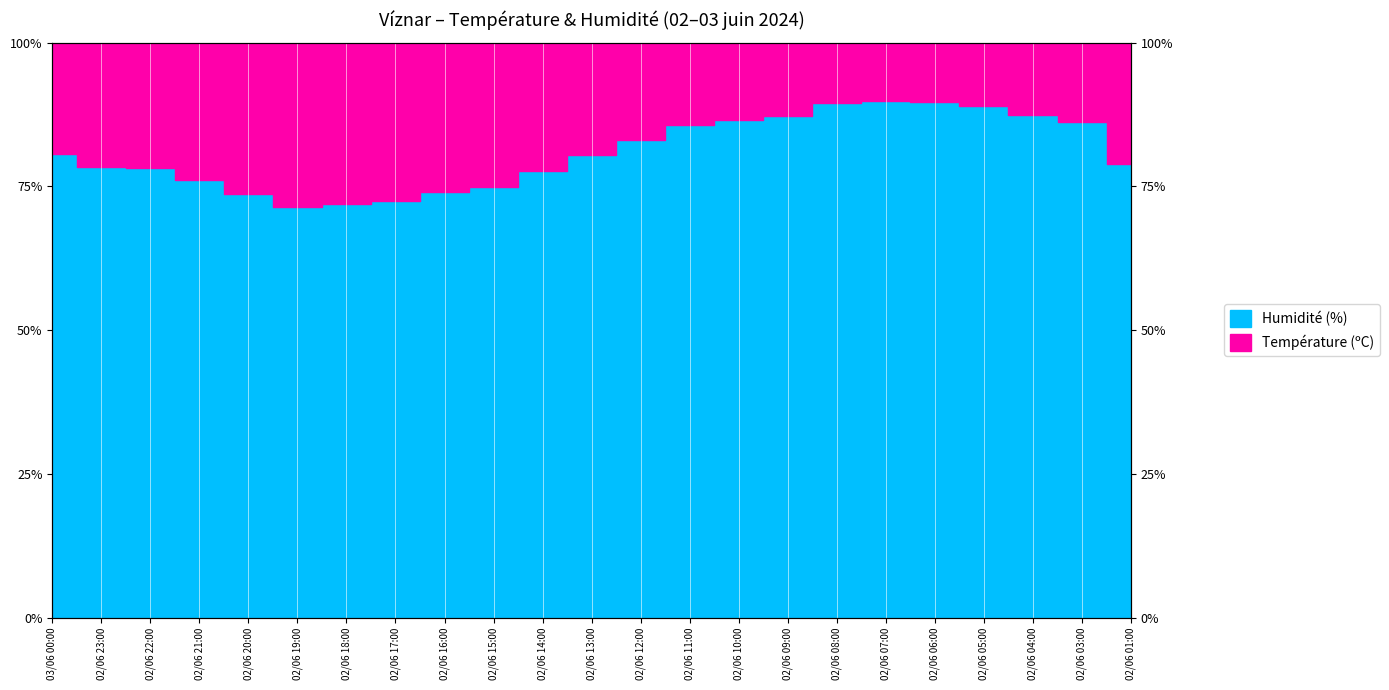

What is the value of the 14th point from the left?

85.6